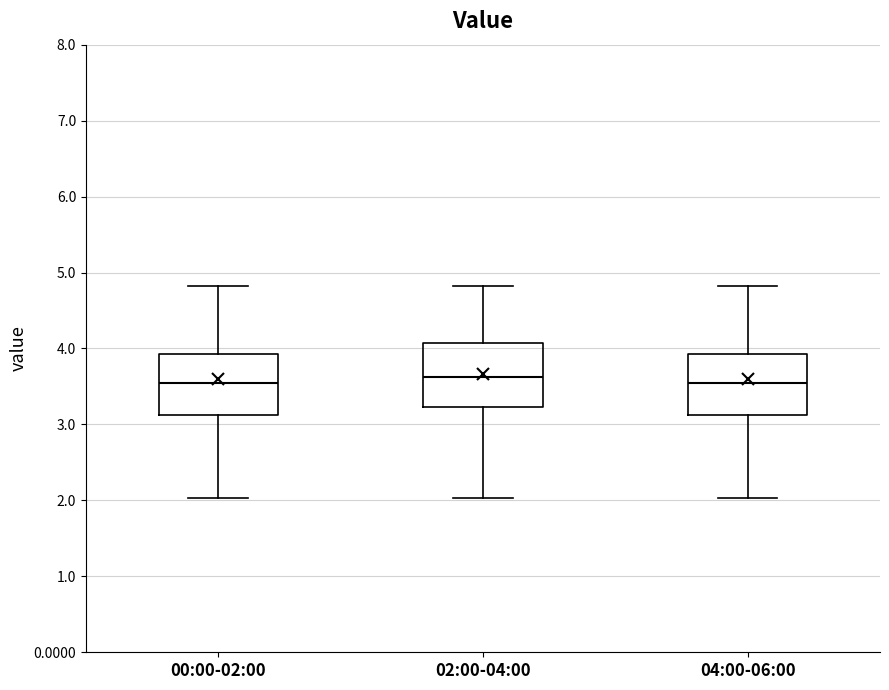

Reading left to right, transcribe this box plot: for each box, give where its median line is, the range the box spans, and where its two whiskers end, as read against the y-axis. The values are not printed on the chart, so give them approximately, as read against the axis.

00:00-02:00: median 3.5, box 3.1 to 3.9, whiskers 2.0 to 4.8
02:00-04:00: median 3.6, box 3.2 to 4.1, whiskers 2.0 to 4.8
04:00-06:00: median 3.5, box 3.1 to 3.9, whiskers 2.0 to 4.8